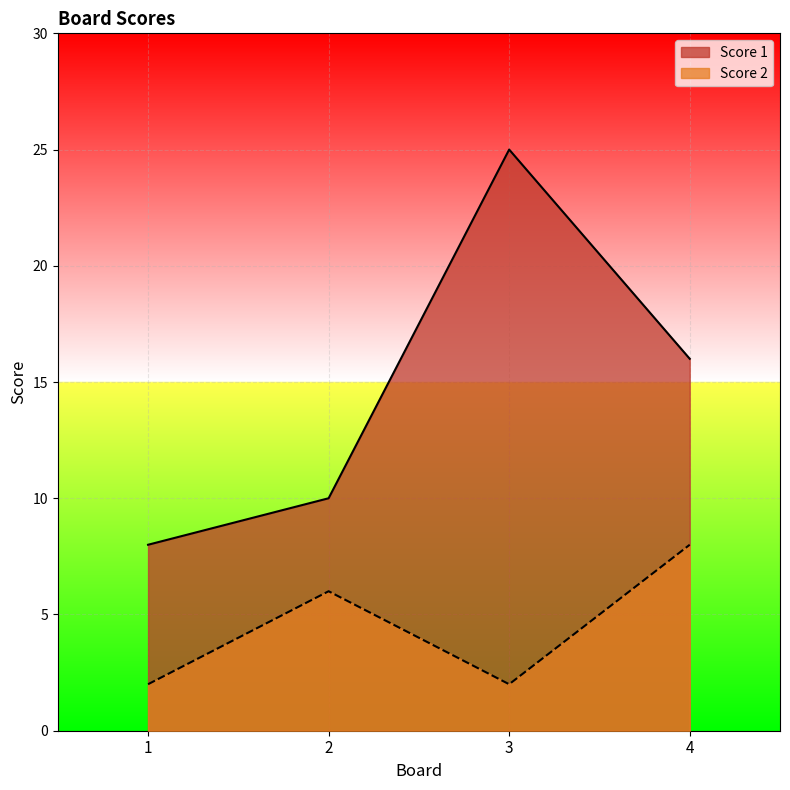

Which series has the largest range (max minus min)?

Score 1